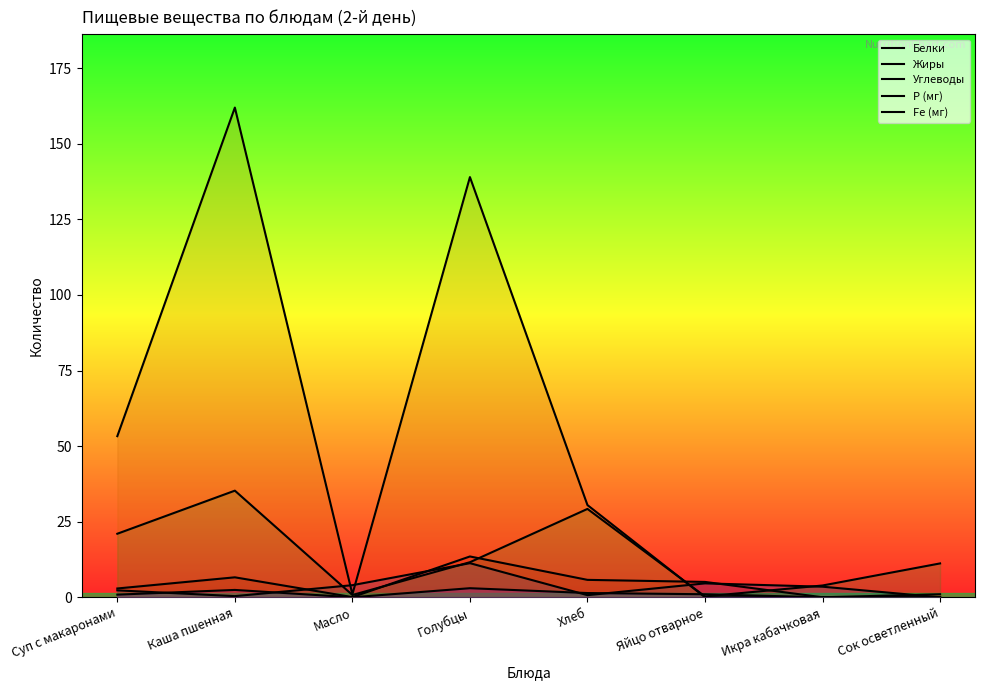

At how many categories does at least one series exceed 126?

2